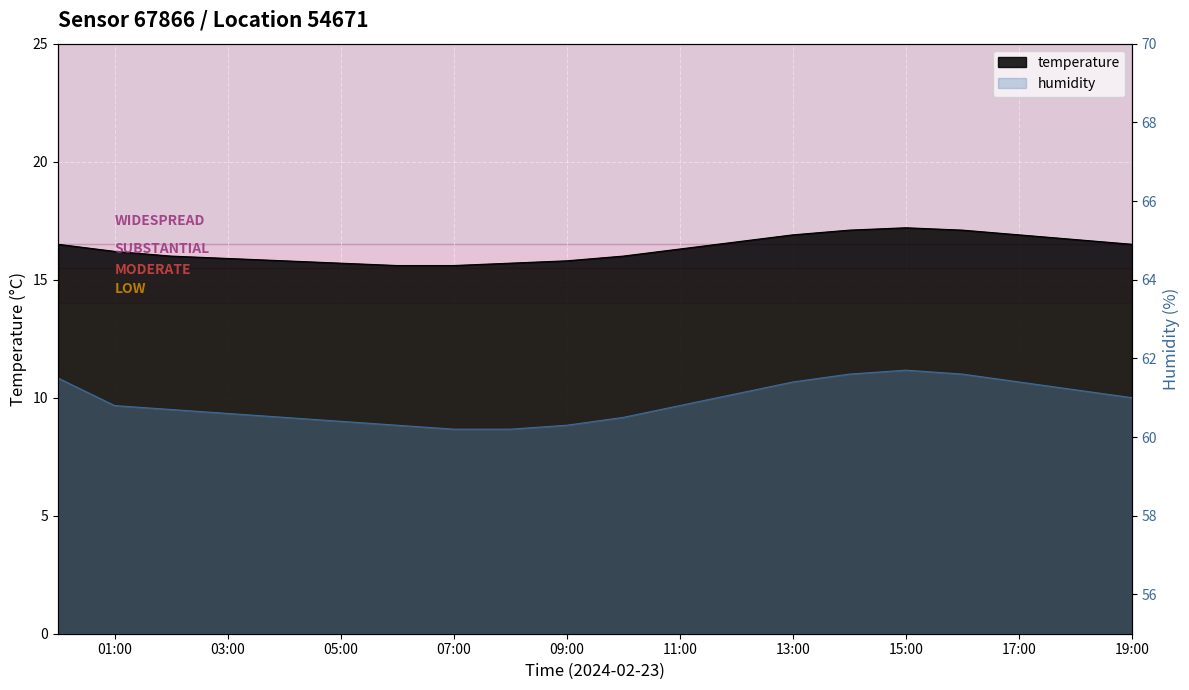

What is the minimum value for humidity?

60.2